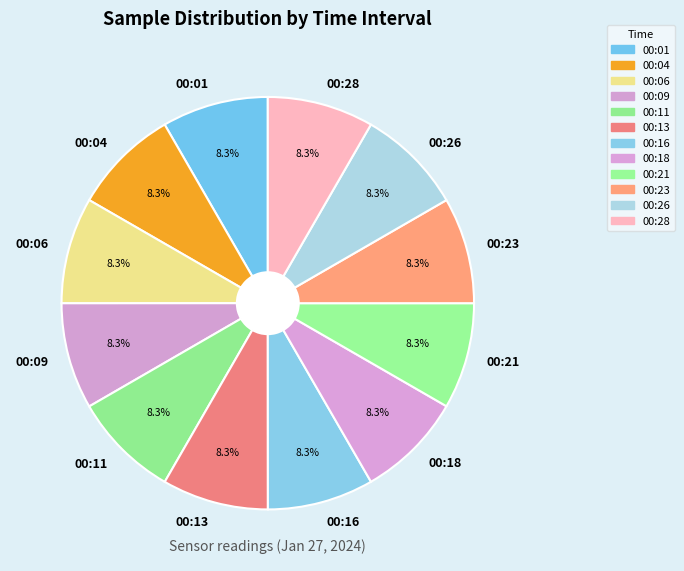

What is the ratio of the value at 00:21 to the value at 00:09?

1.0